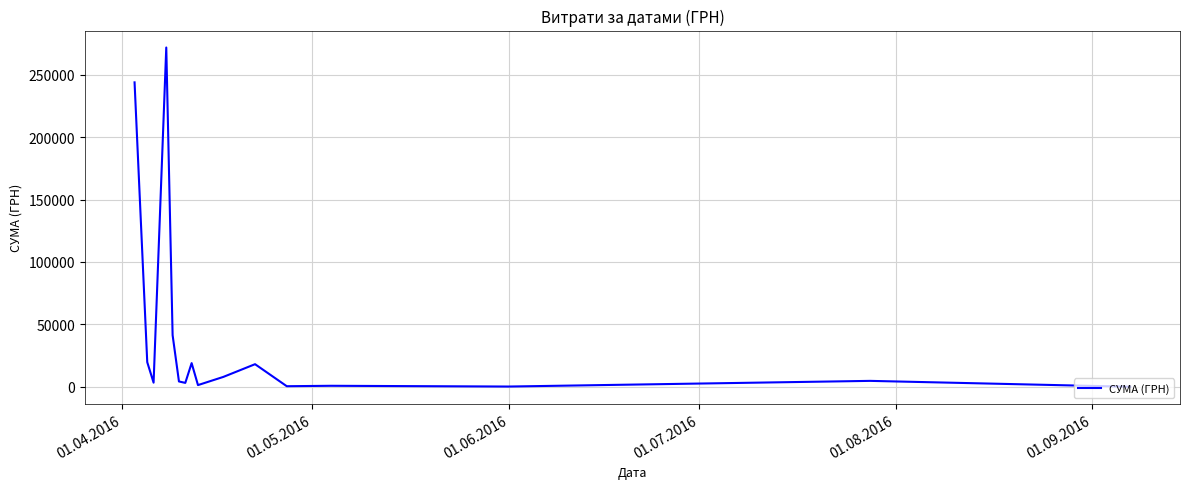

What is the difference between the second highest and second lowest values?

243586.0